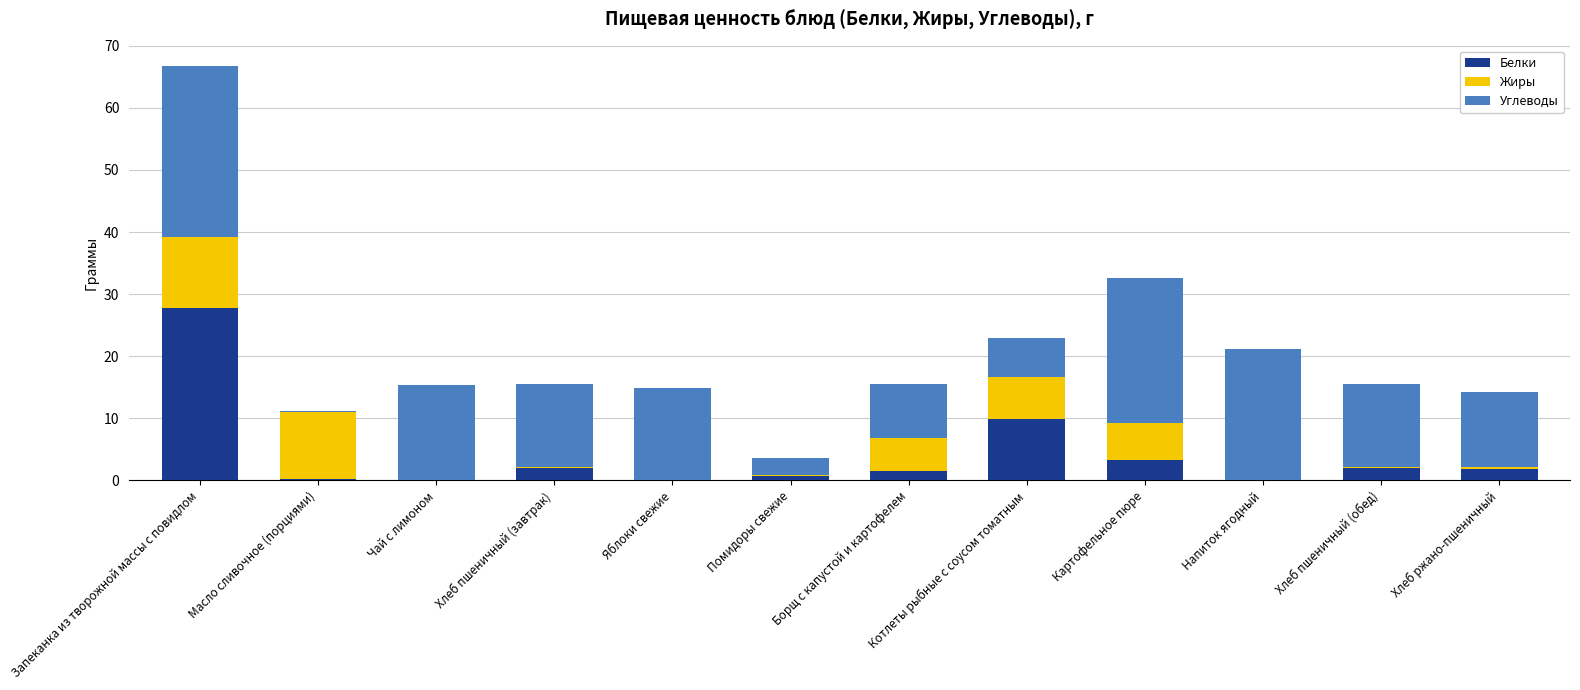

What is the highest value of the Белки series?

27.7